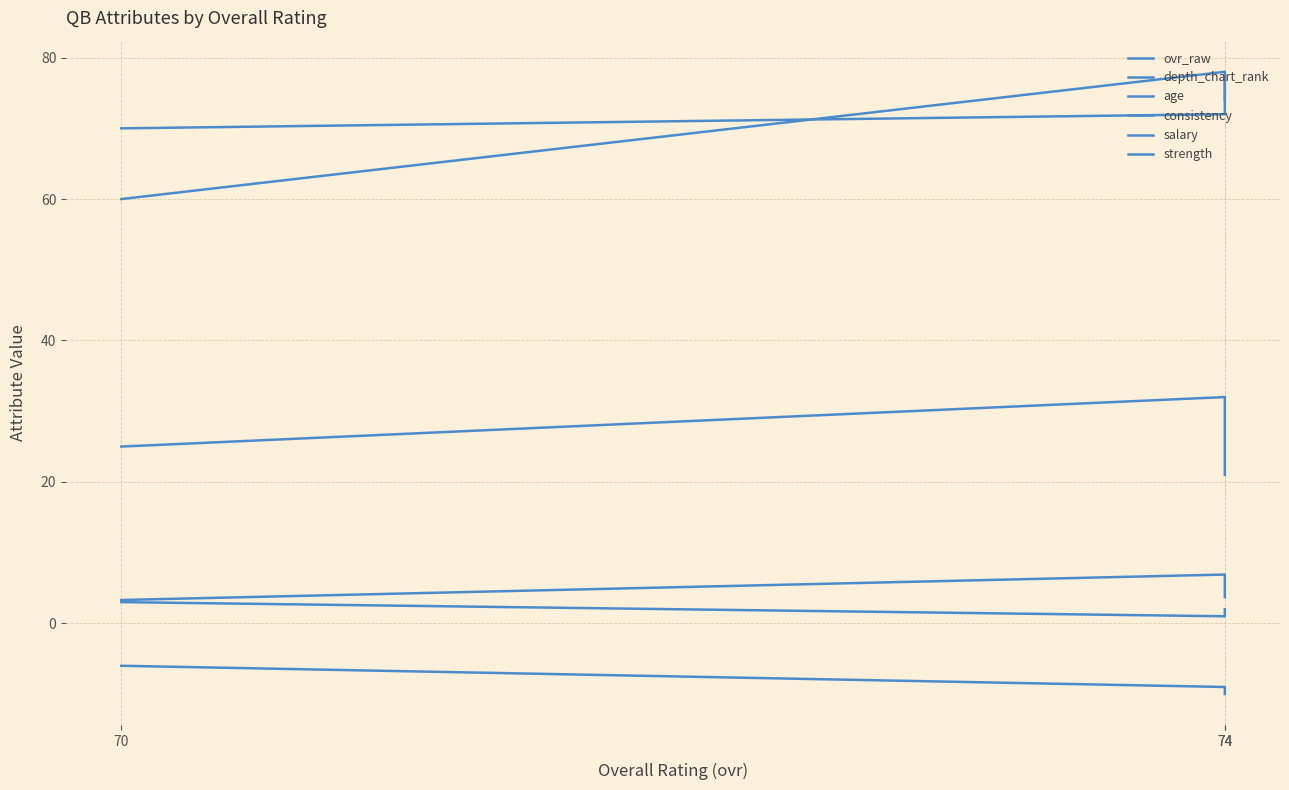

Which category has the highest value across all series?

74